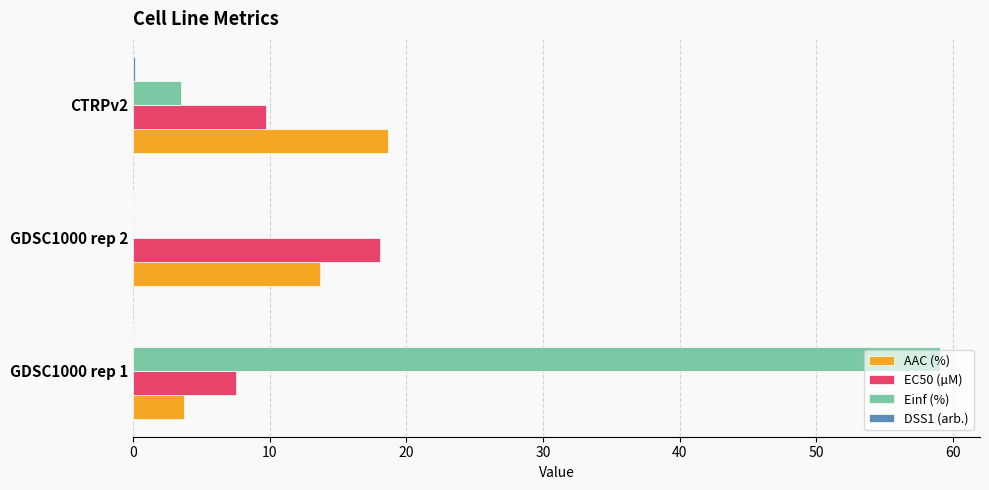

What is the sum of all Einf (%) values?

62.6